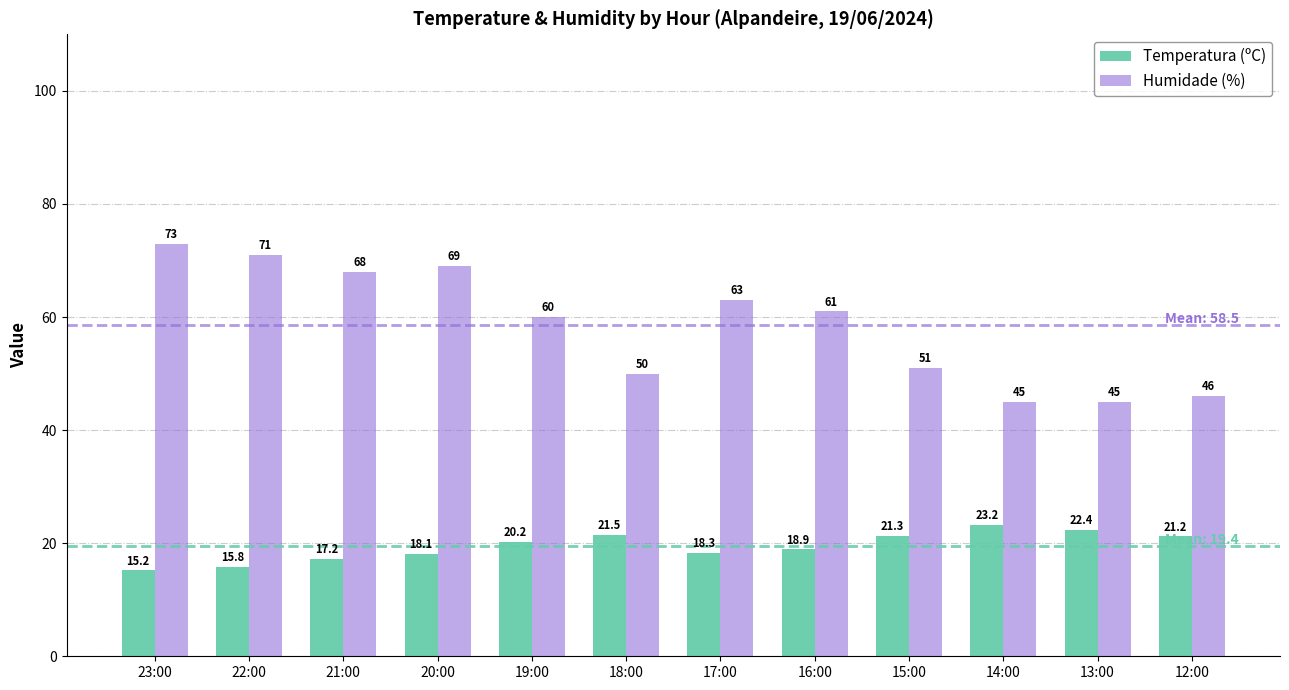

At 18:00, list the series in order from smallest to largest.

Temperatura (ºC), Humidade (%)